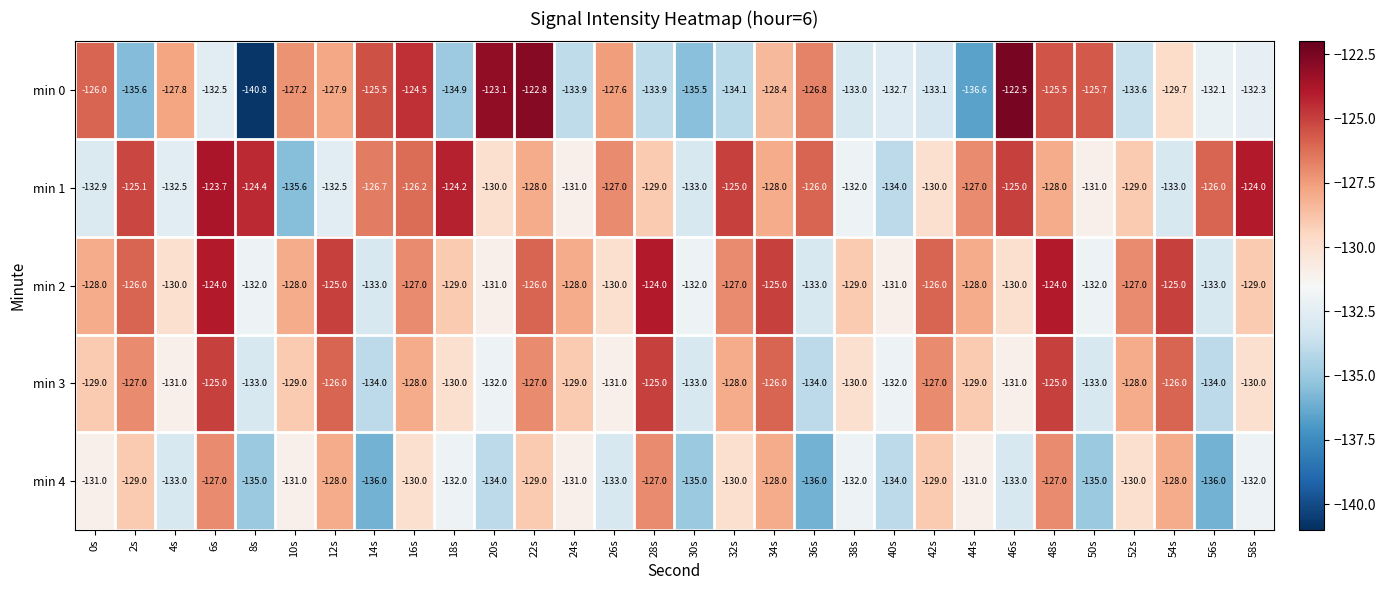

What is the approximate value of min 2 at 26s?

-130.0